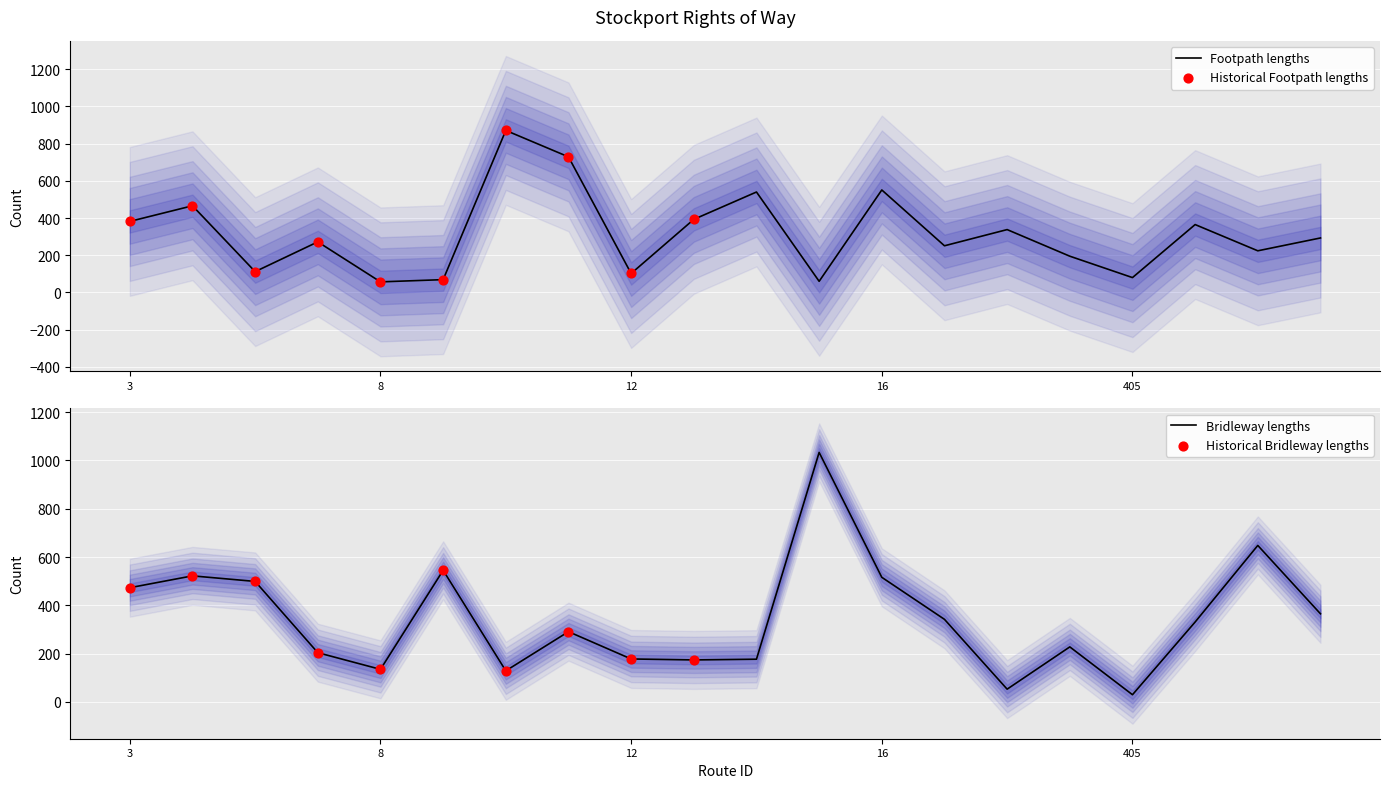

Is the value of Footpath at 8 greater than the value of Bridleway at 326?

No